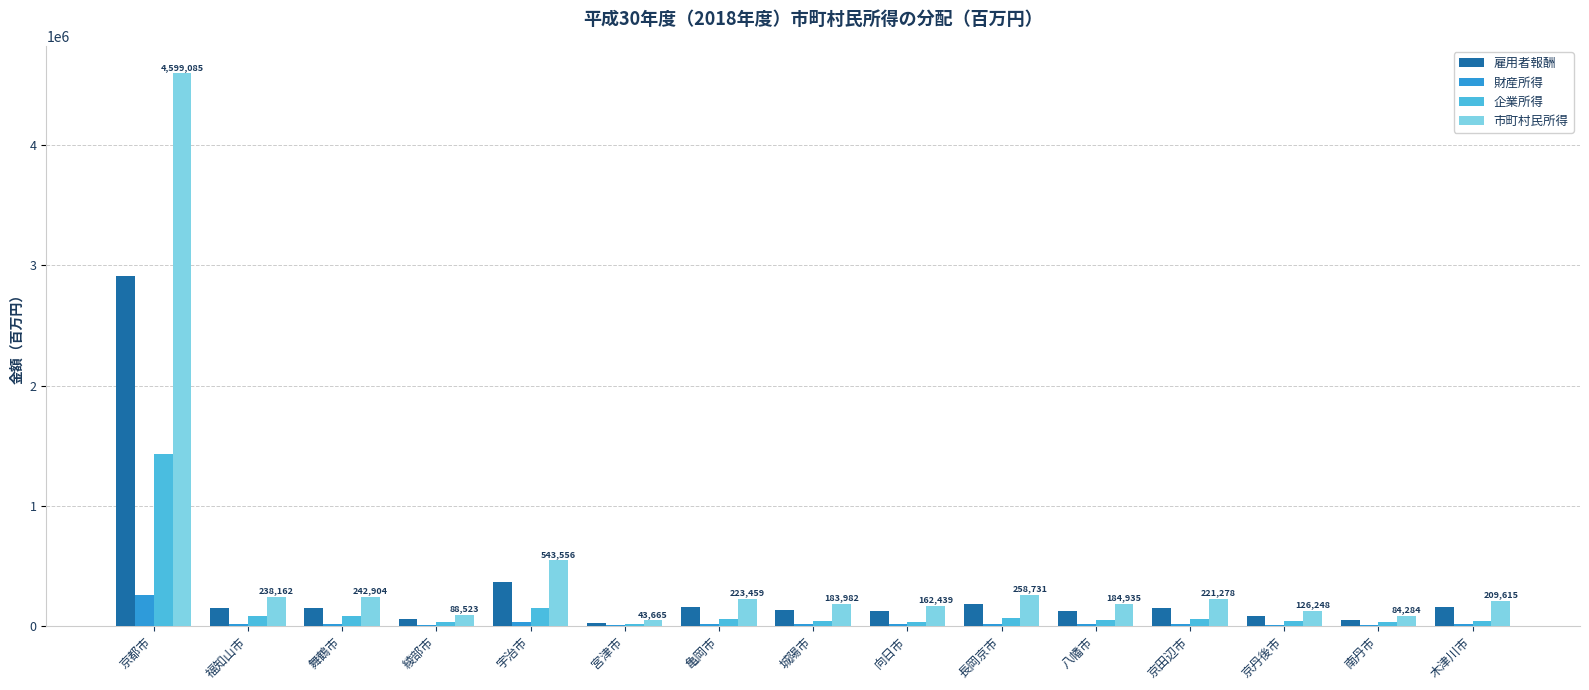

What is the total value across all series at 向日市?

323987